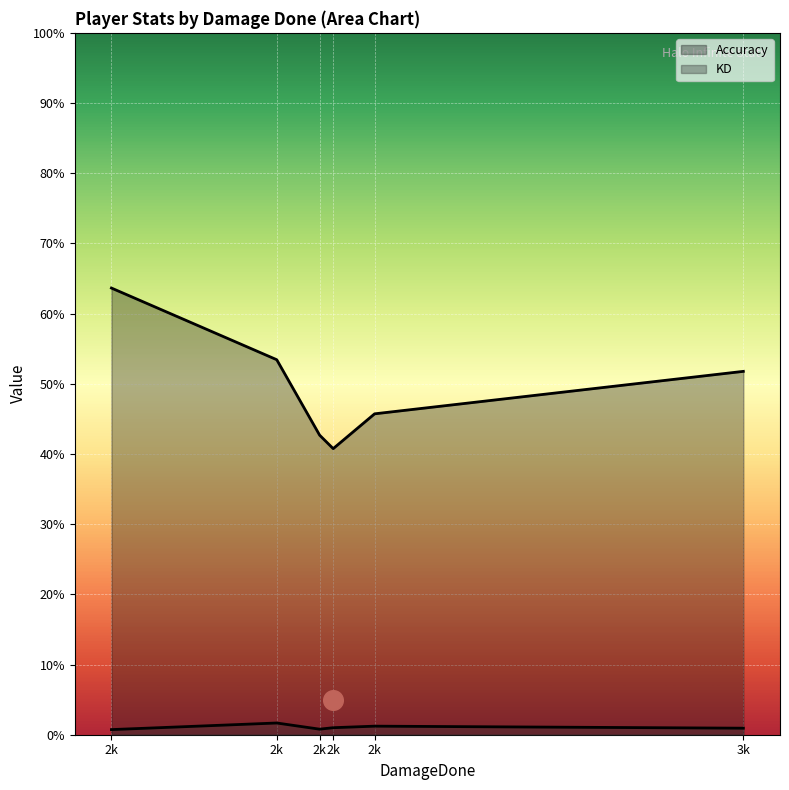

Which series reaches the maximum Y coordinate?

Accuracy